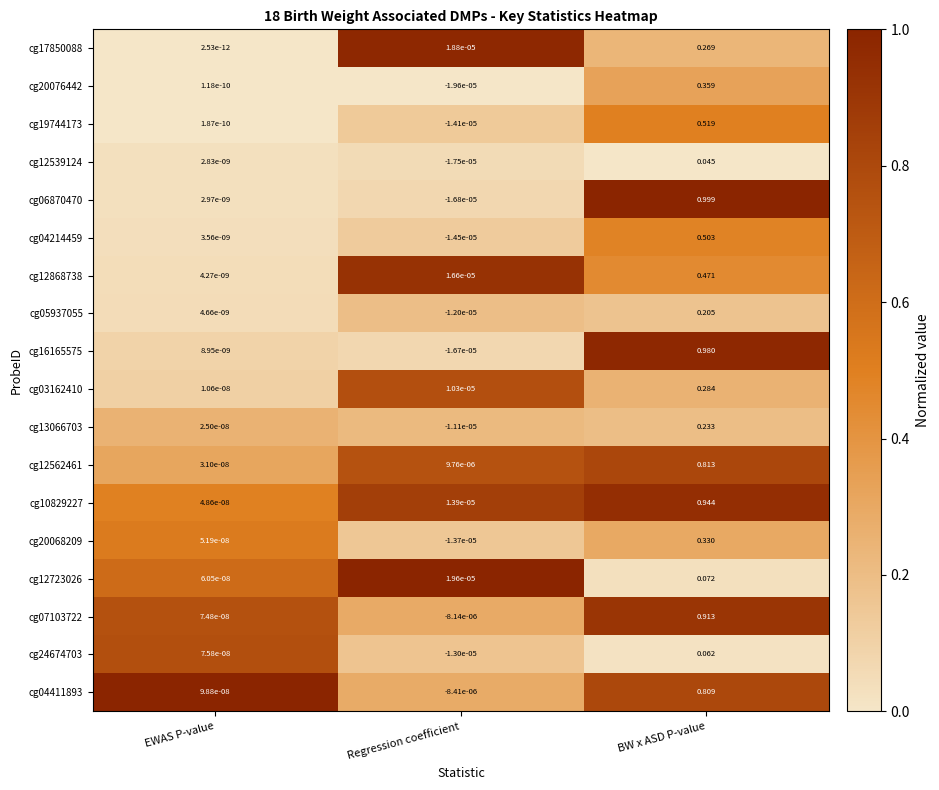

Where is cg16165575 nearest to the value 0?

EWAS P-value